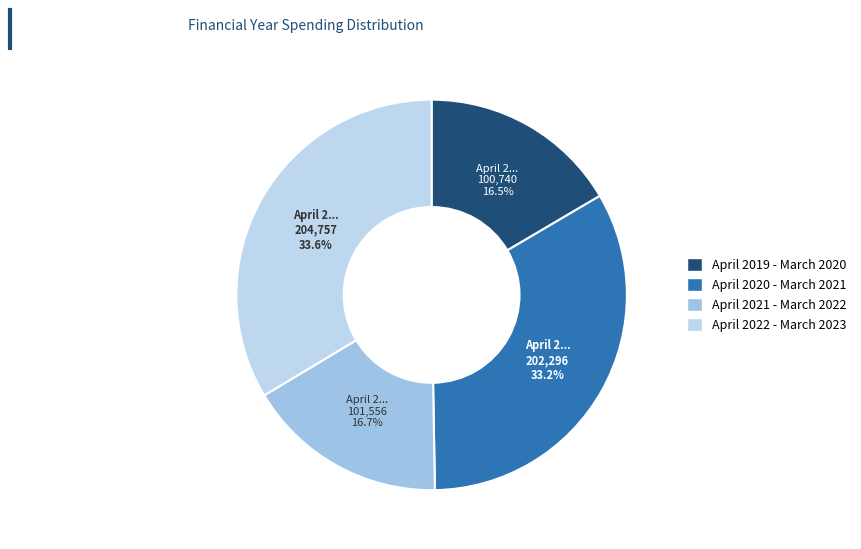

To the nearest percent, what is the combined percentage of April 2019 - March 2020 and April 2021 - March 2022?

33%